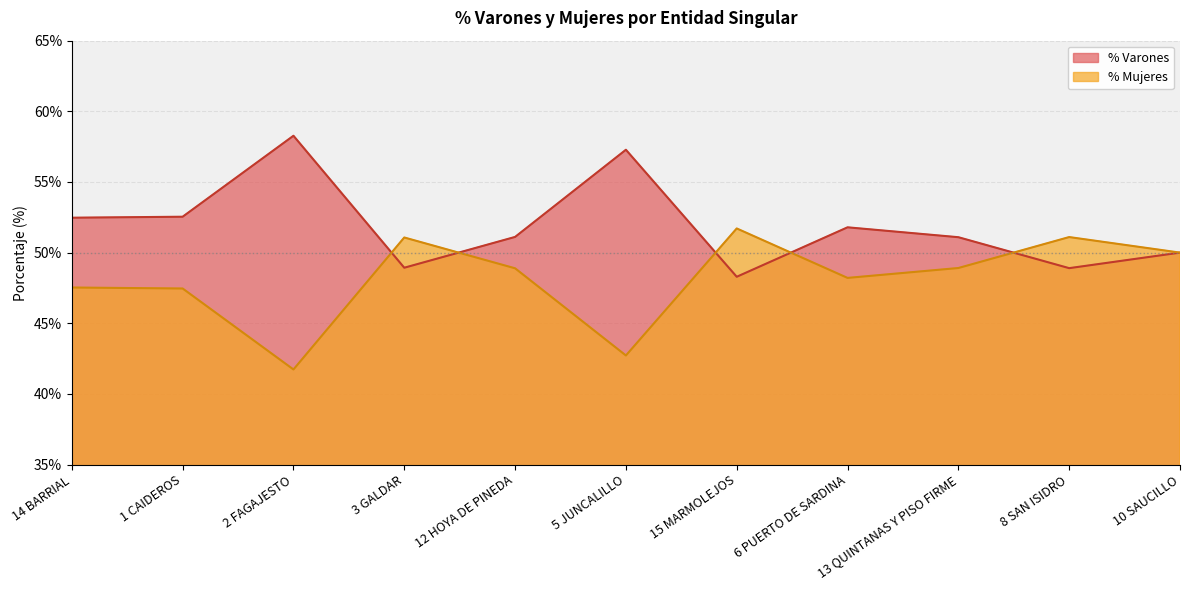

True or false: % Varones and % Mujeres intersect in this chart.

True